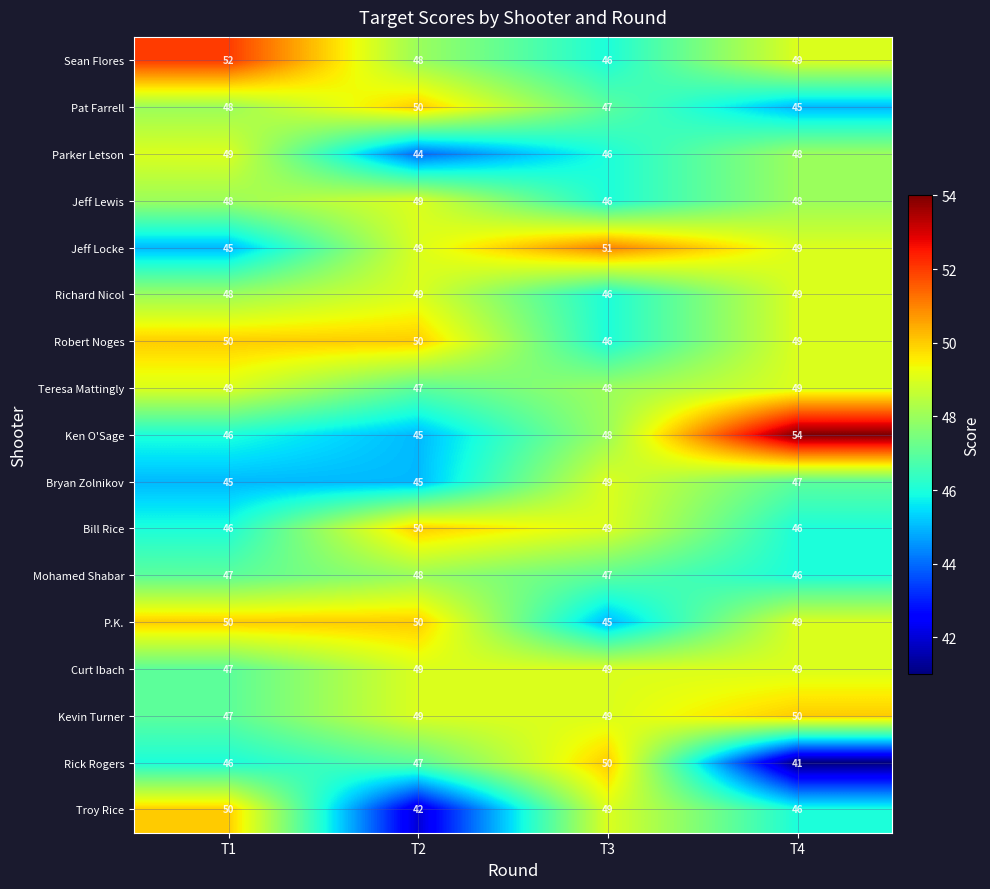

What is the sum of the Troy Rice values at T4 and T2?

88